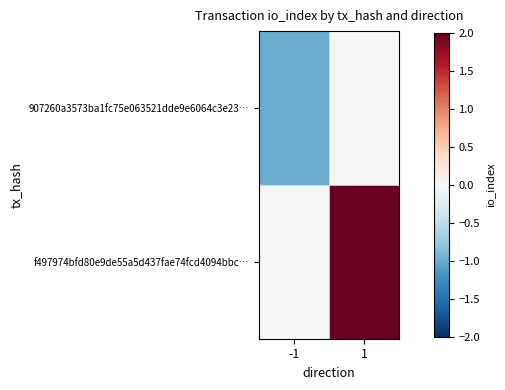

Which label corresponds to the smallest value in the chart?

-1